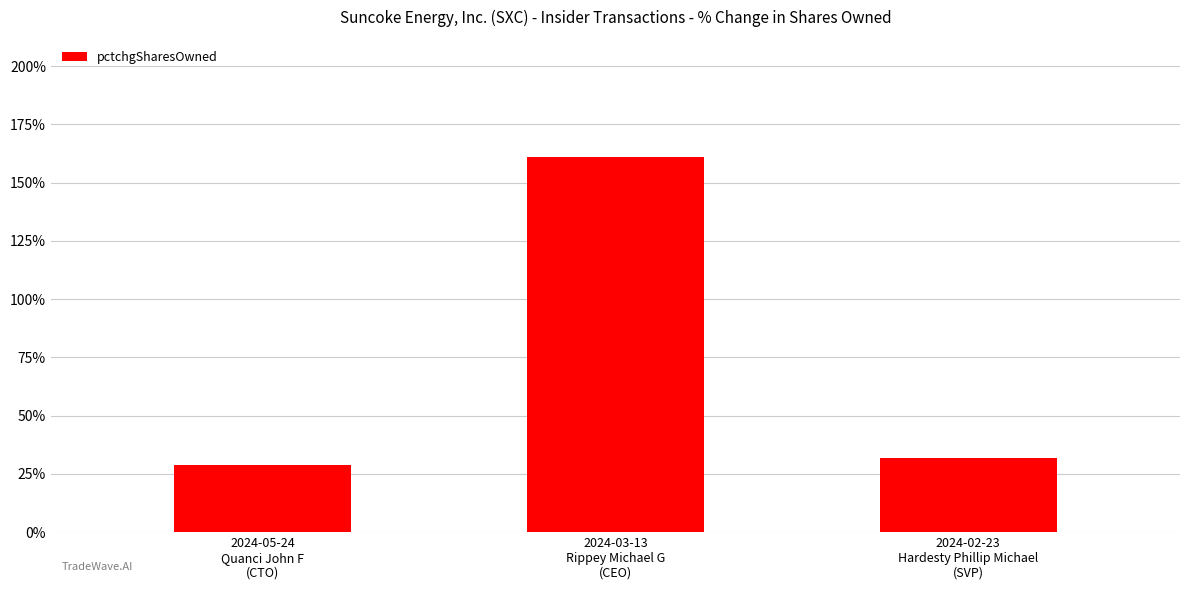

What is the difference between the values at 2024-02-23
Hardesty Phillip Michael
(SVP) and 2024-05-24
Quanci John F
(CTO)?

3